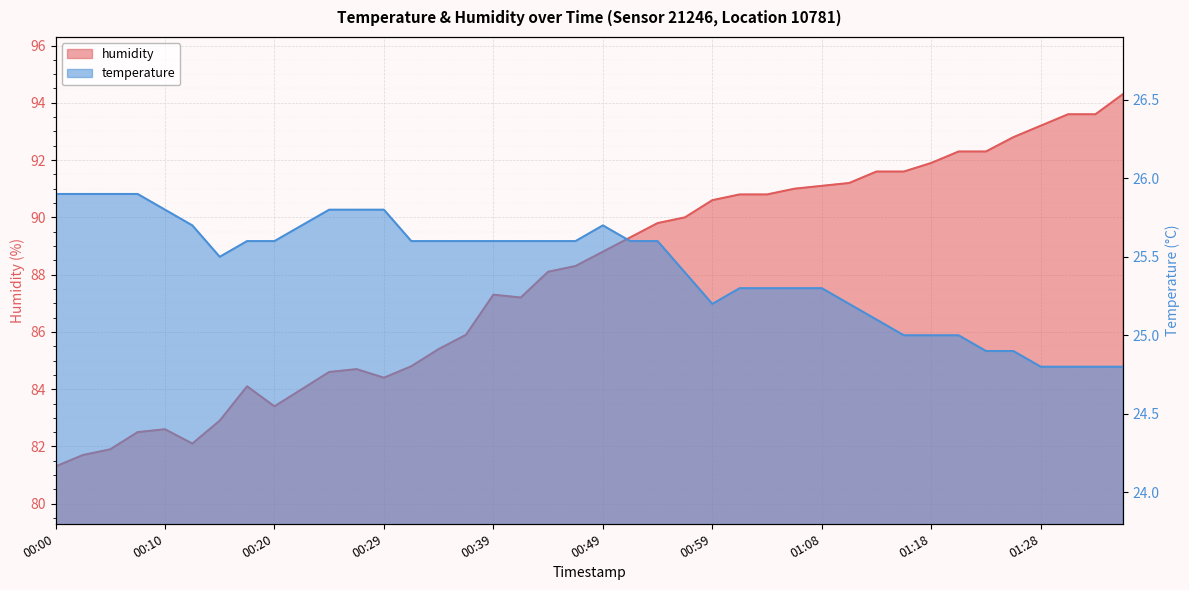

What is the value of the temperature point at the 8th from the left?

25.6